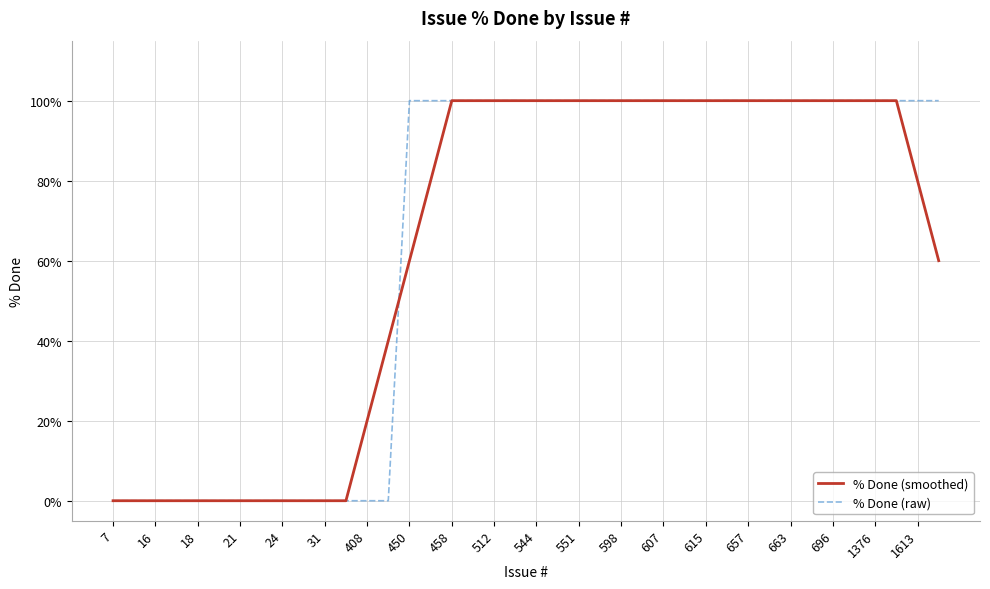

What is the maximum value for % Done (raw)?

100